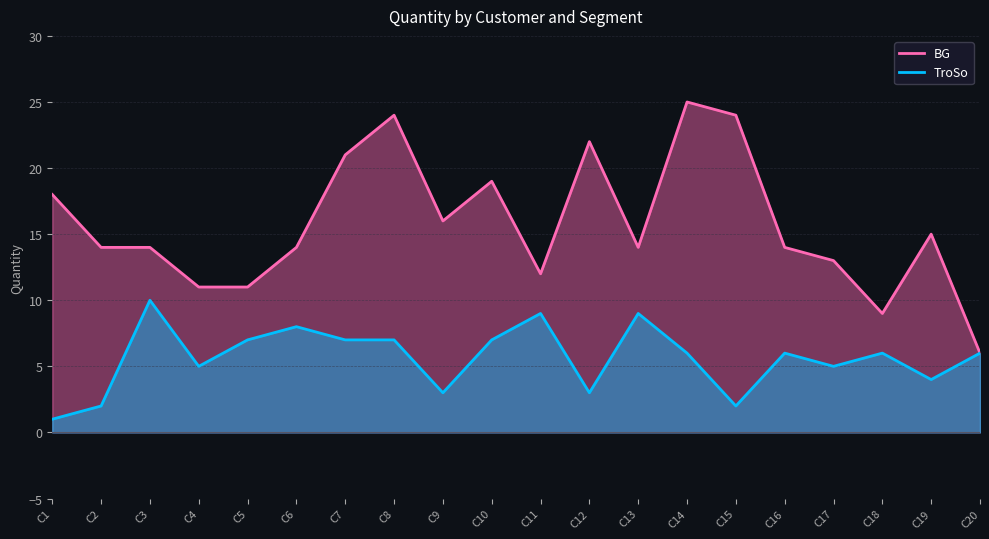

Reading right to left, transcribe all the data shown in this chart.

BG: C20=6	C19=15	C18=9	C17=13	C16=14	C15=24	C14=25	C13=14	C12=22	C11=12	C10=19	C9=16	C8=24	C7=21	C6=14	C5=11	C4=11	C3=14	C2=14	C1=18
TroSo: C20=6	C19=4	C18=6	C17=5	C16=6	C15=2	C14=6	C13=9	C12=3	C11=9	C10=7	C9=3	C8=7	C7=7	C6=8	C5=7	C4=5	C3=10	C2=2	C1=1